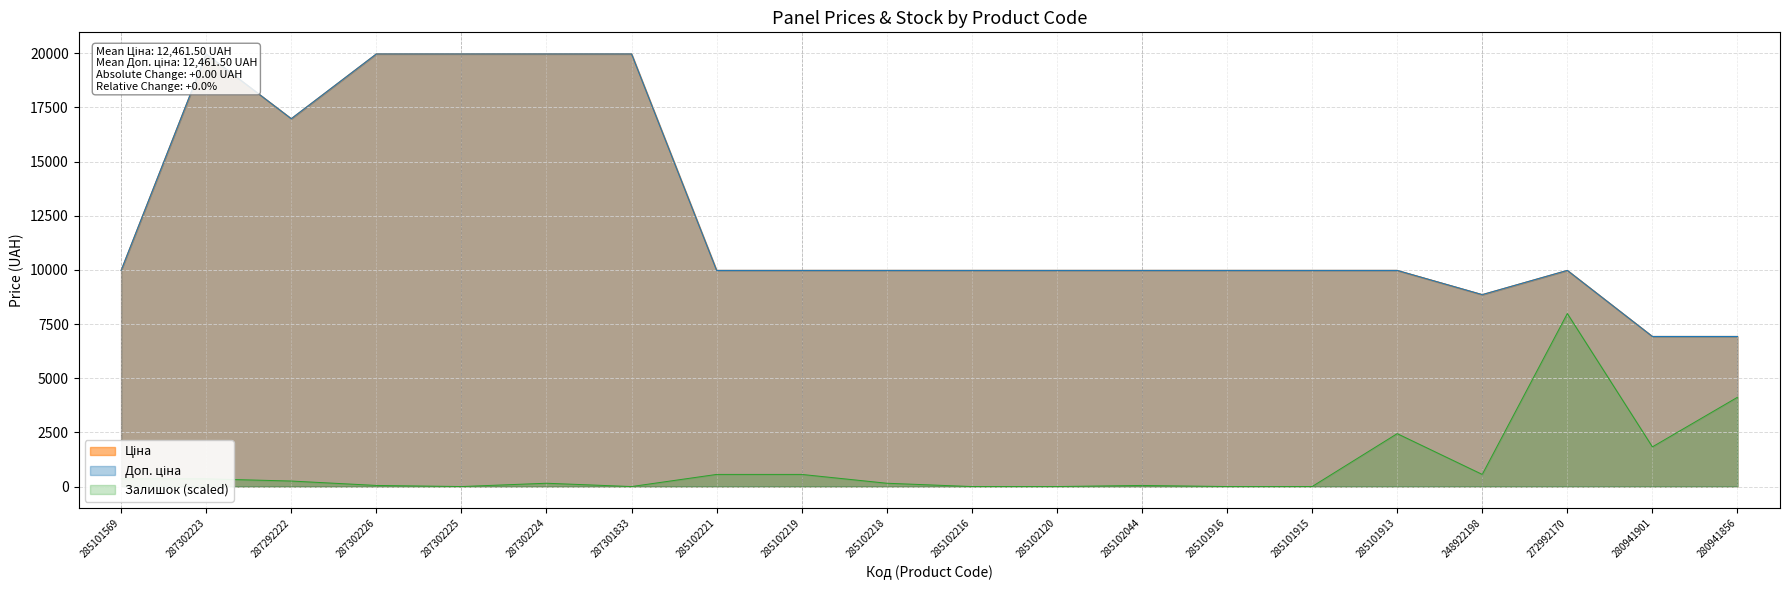

What is the label of the 17th point from the left?

248922198